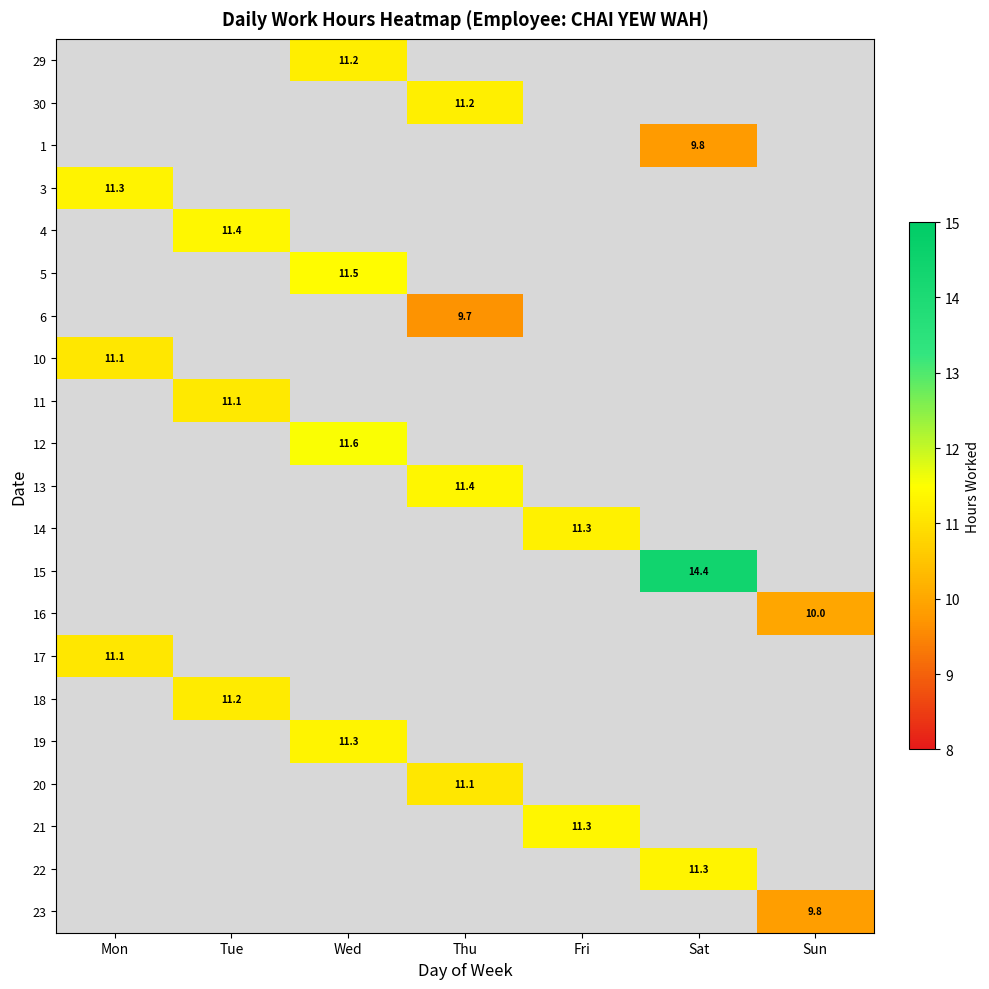

Between Sat and Tue, which is larger?

Sat